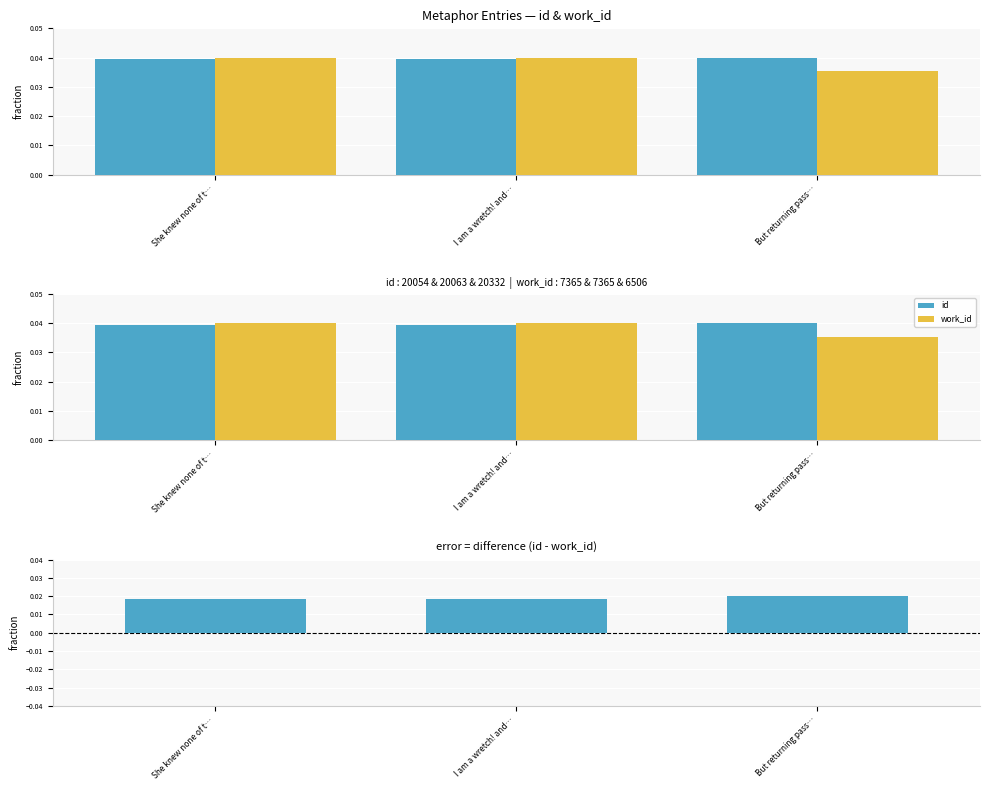

List the series in order of their peak value, highest first.

id, work_id, id - work_id